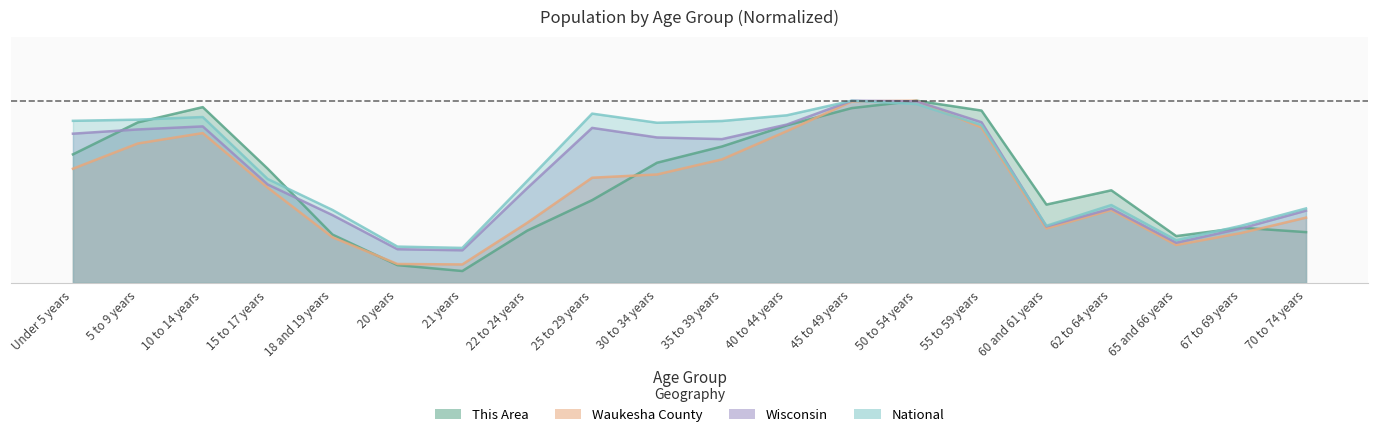

What is the smallest value displayed?

0.1